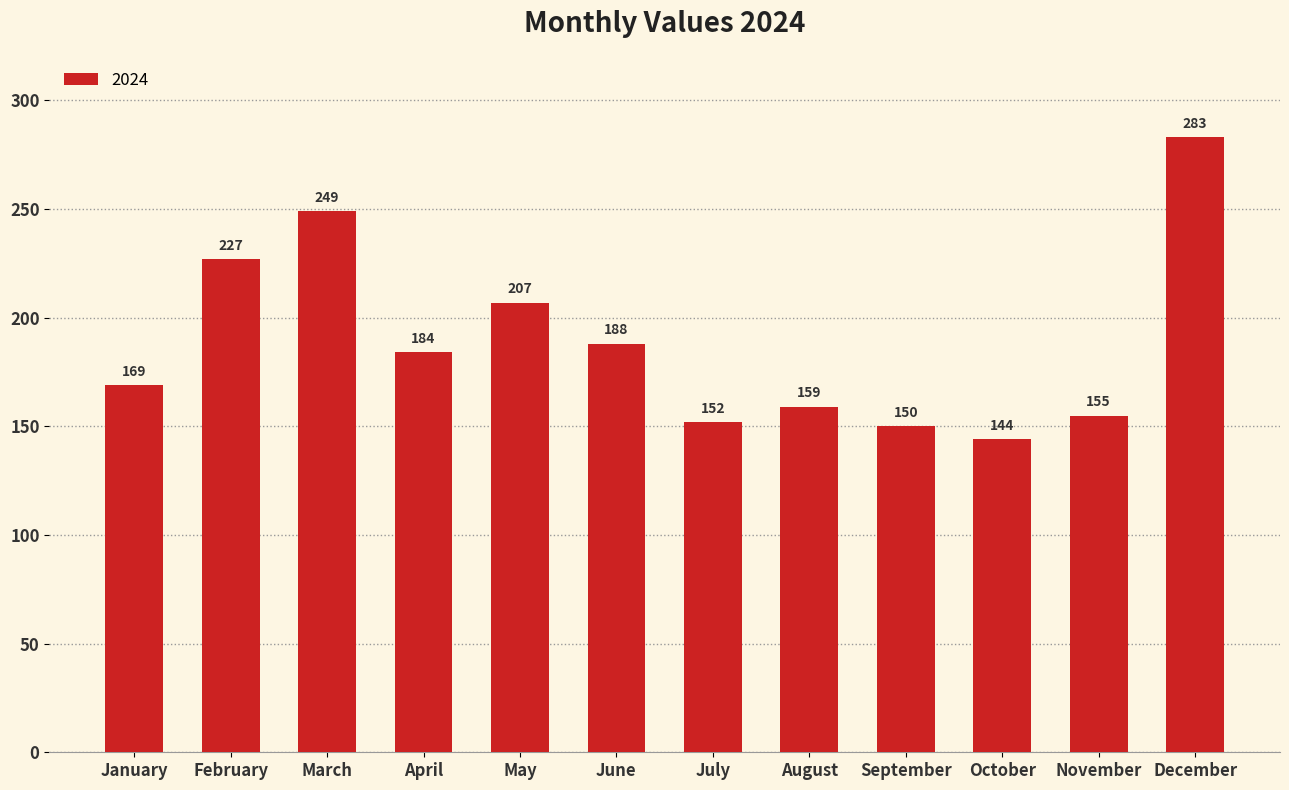

What is the greatest value displayed?

283